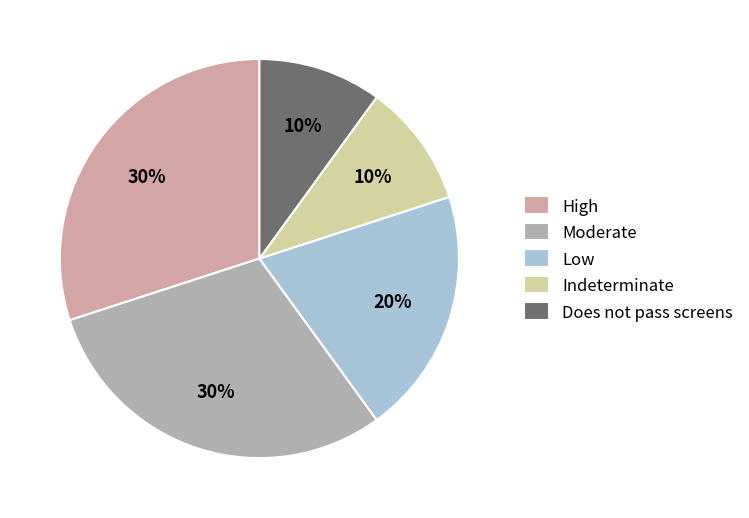

To the nearest percent, what is the difference between the Does not pass screens and Moderate slice percentages?

20%